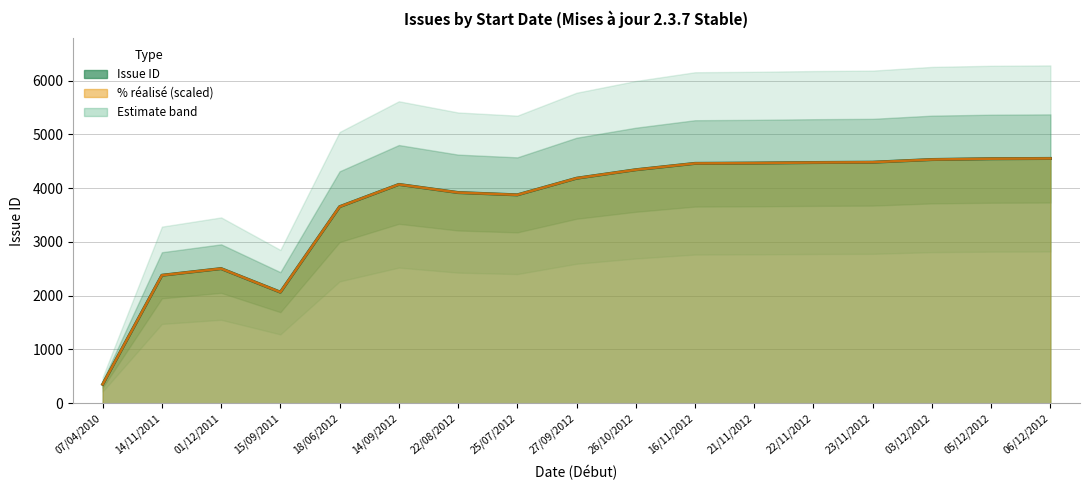

How many values are below 4184?

8